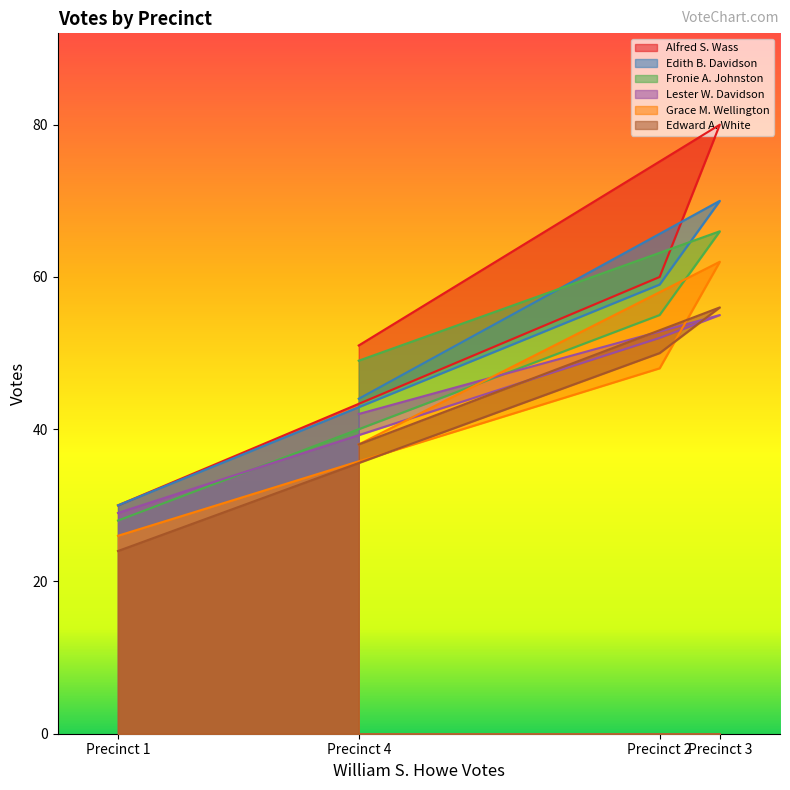

What value does the Lester W. Davidson series have at Precinct 3?

55